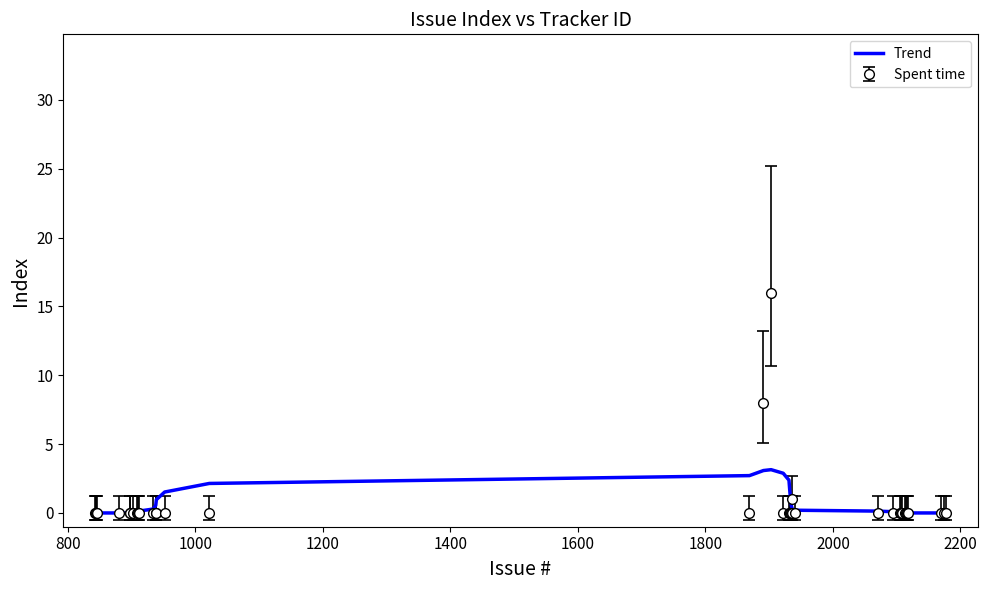

List the series in order of their peak value, lowest first.

Trend, Spent time